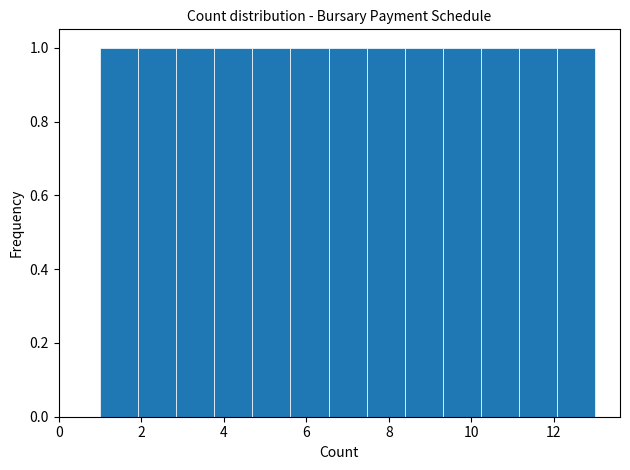

Reading left to right, list every bar in this chart as the range it spans on the x-axis followed by its height. Neither the bar edges nor the heights are printed on the chart, so give them approximately, as read against the axes.

1.0 to 2.0: 1
2.0 to 2.8: 1
2.8 to 3.8: 1
3.8 to 4.6: 1
4.6 to 5.6: 1
5.6 to 6.6: 1
6.6 to 7.4: 1
7.4 to 8.4: 1
8.4 to 9.4: 1
9.4 to 10.2: 1
10.2 to 11.2: 1
11.2 to 12.0: 1
12.0 to 13.0: 1